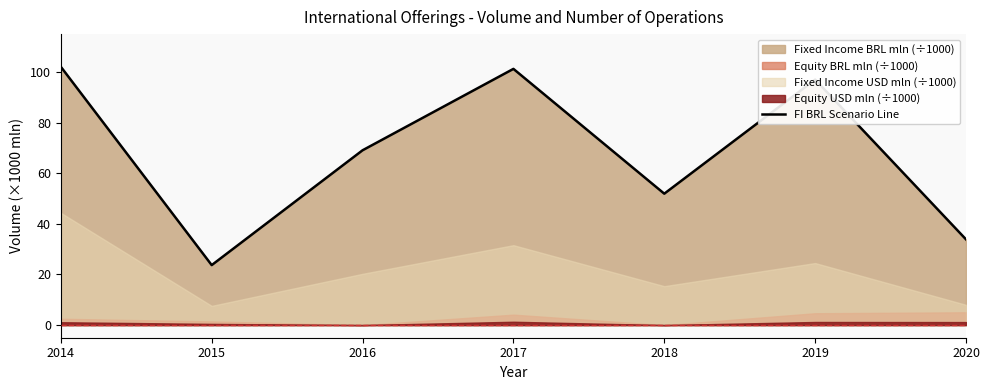

Between 2014 and 2019, which is larger?

2014